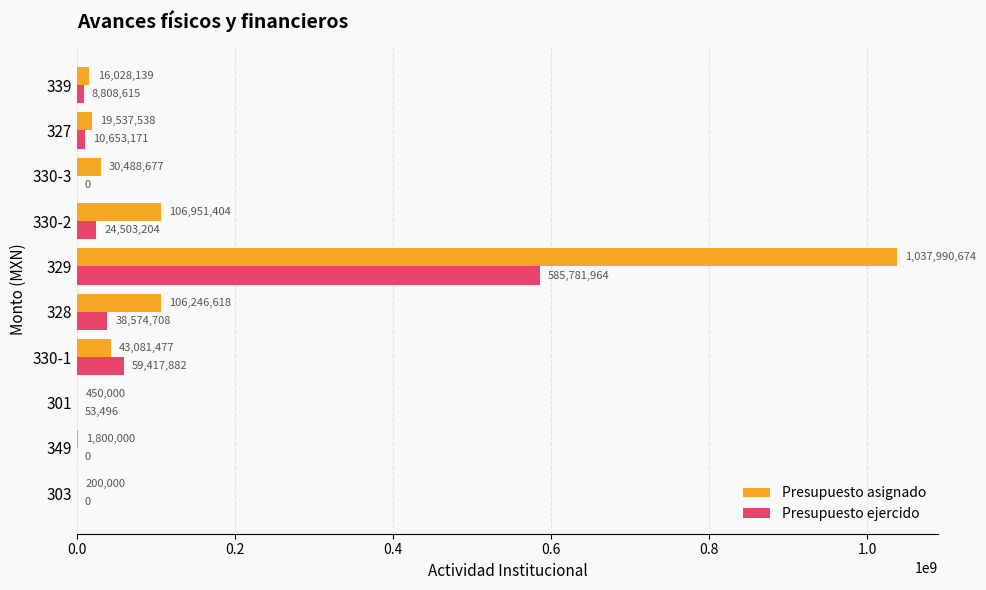

What is the sum of the Presupuesto asignado values at 301 and 330-2?

107401404.0